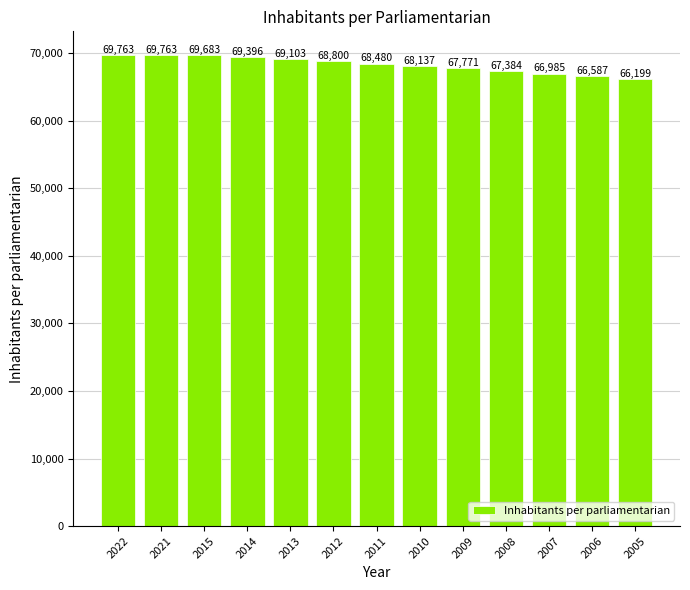

What is the difference between the second highest and minimum values?

3564